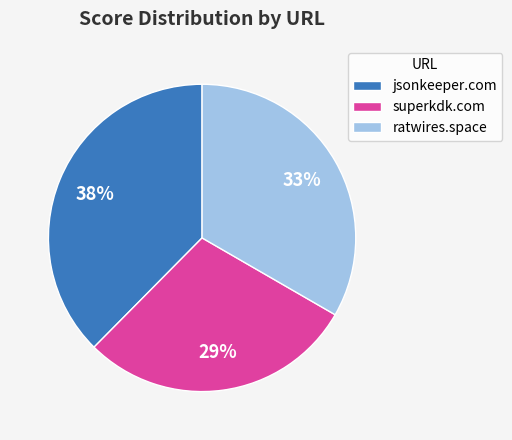

Which slice is the smallest?

superkdk.com